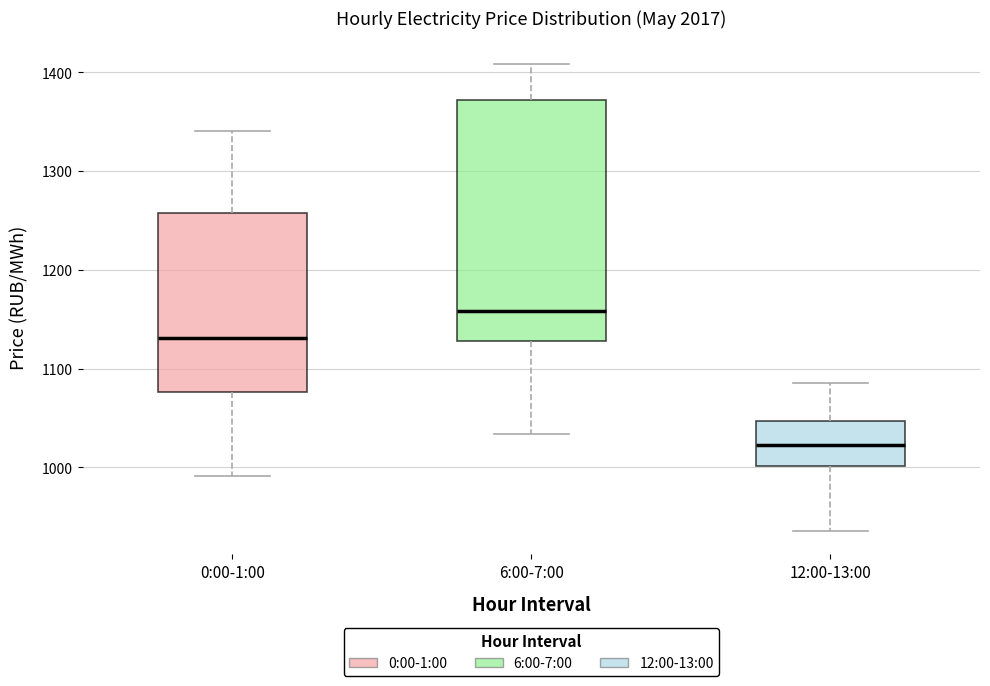

Which box is the tallest, from its lower edge to its upper edge?

6:00-7:00